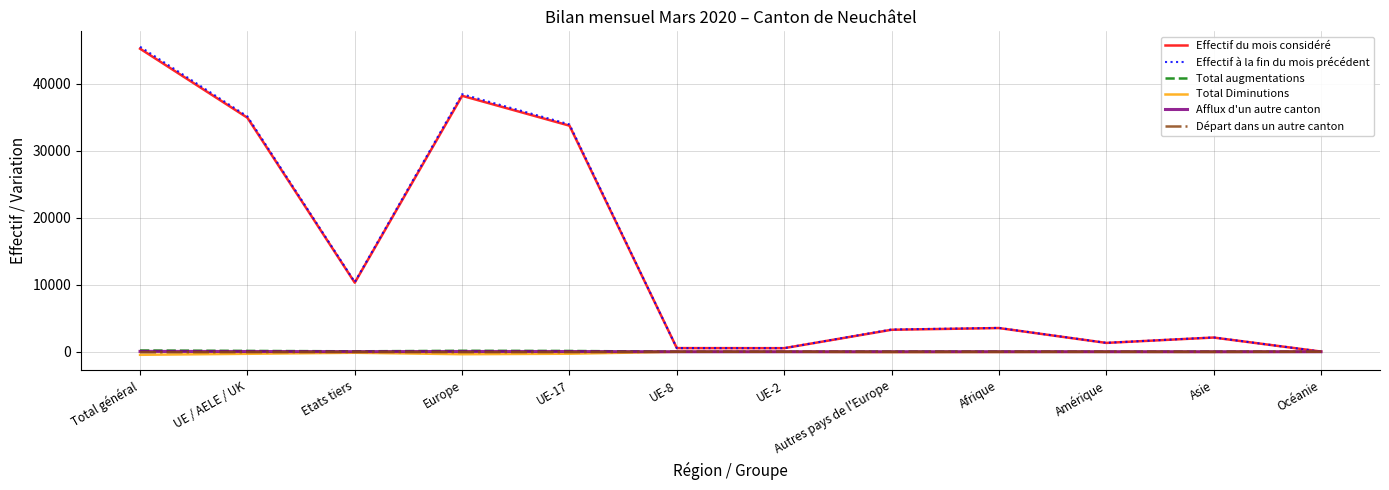

True or false: Effectif du mois considéré has a value of 3536 at Afrique.

True